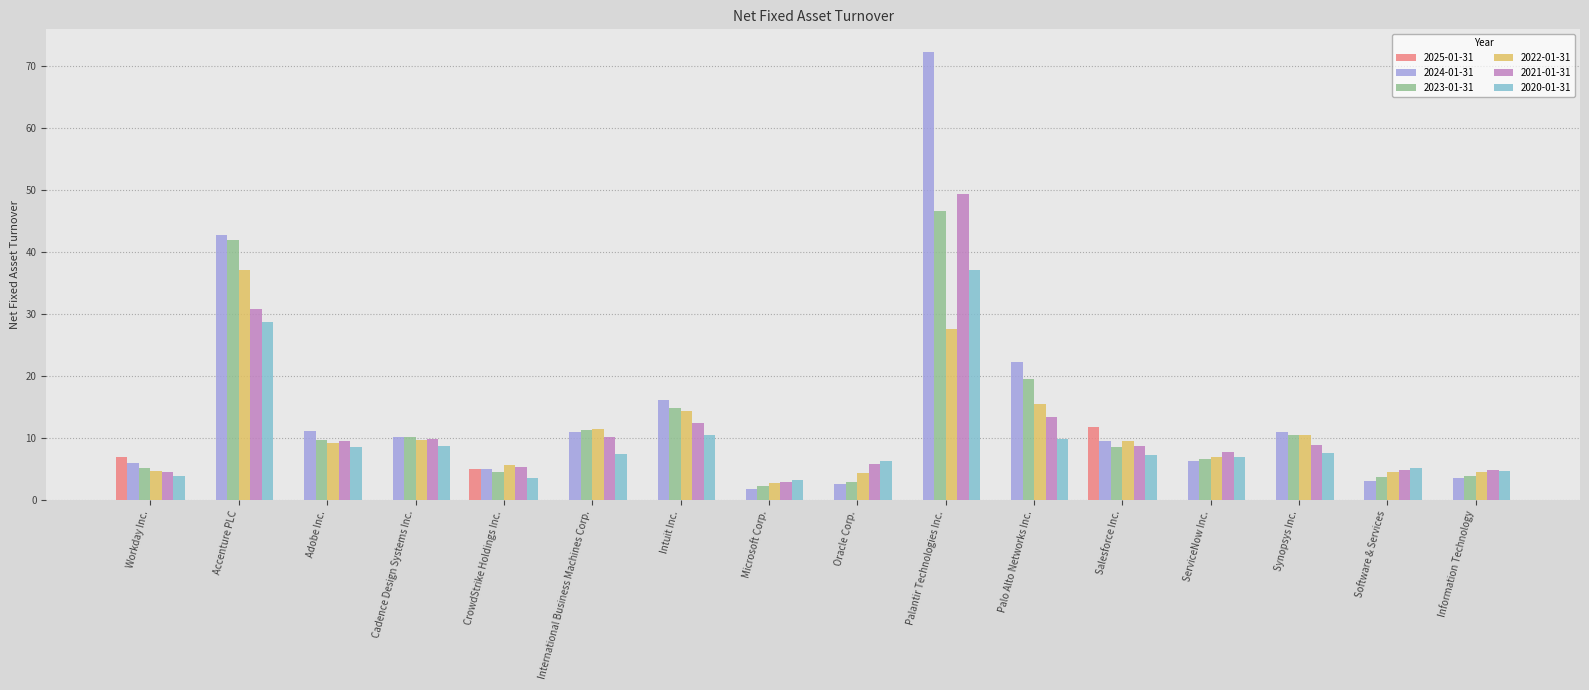

What is the sum of all 2023-01-31 values?

201.7